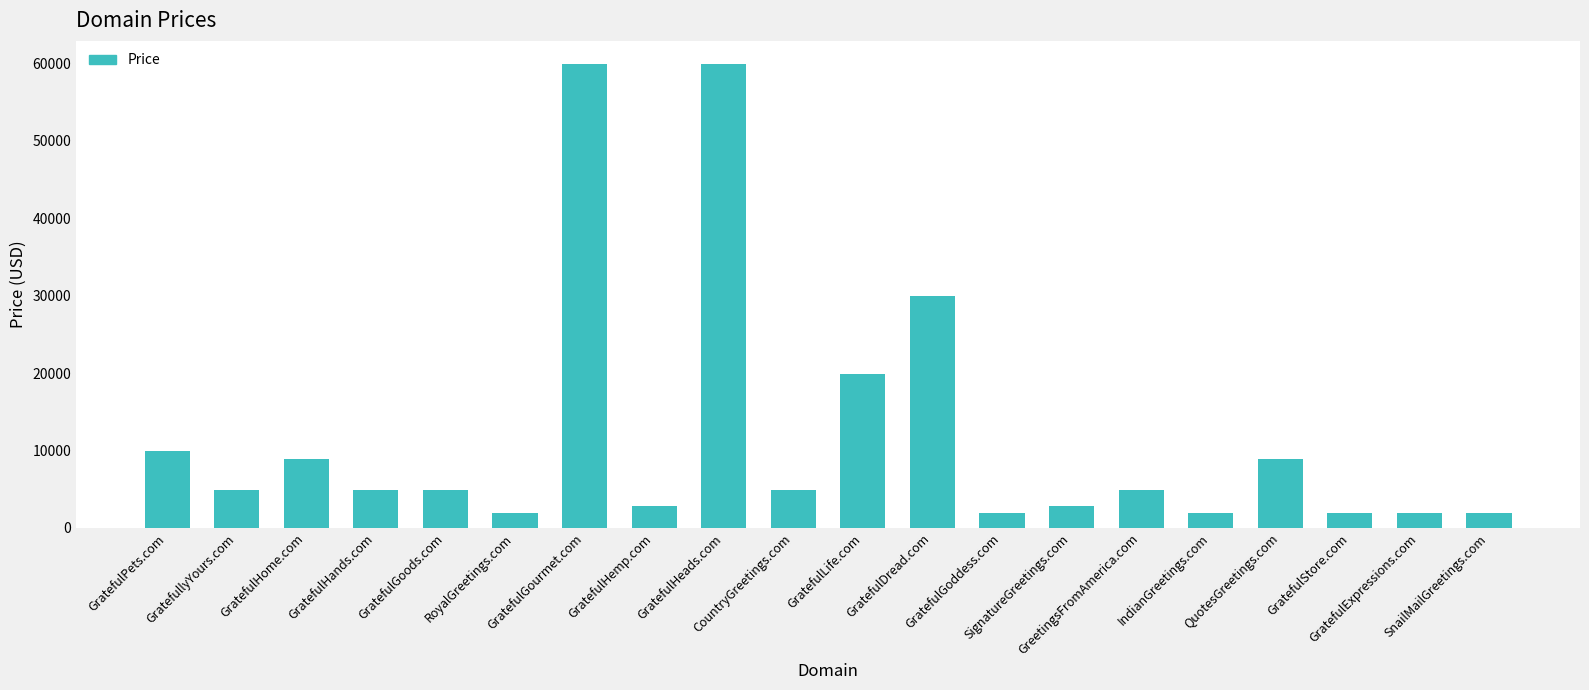

What is the value of the 14th bar from the left?

2888